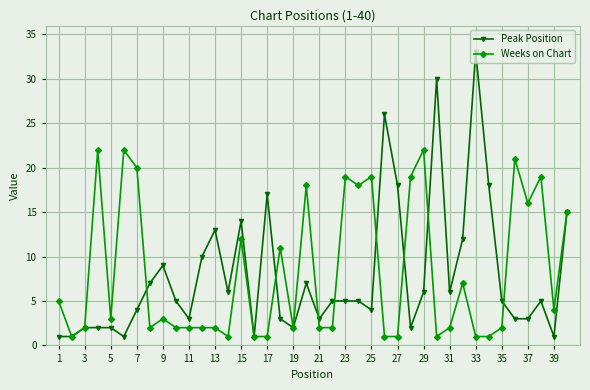

Rank the series by their maximum value, from lowest to highest.

Weeks on Chart, Peak Position